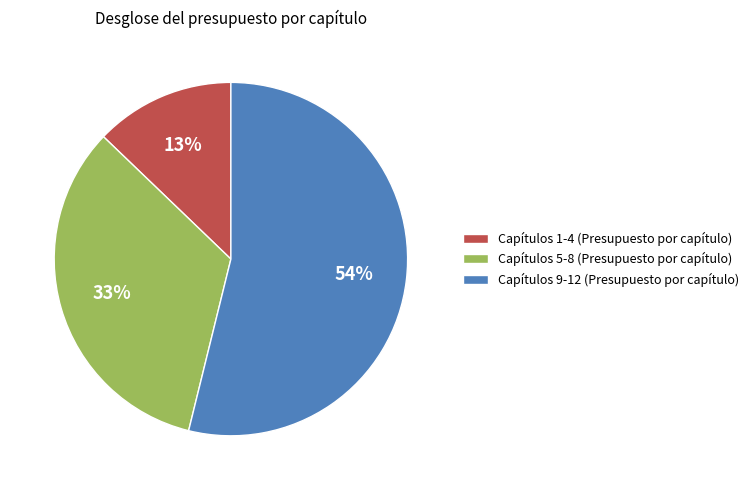

To the nearest percent, what is the combined percentage of Capítulos 1-4 (Presupuesto por capítulo) and Capítulos 5-8 (Presupuesto por capítulo)?

46%